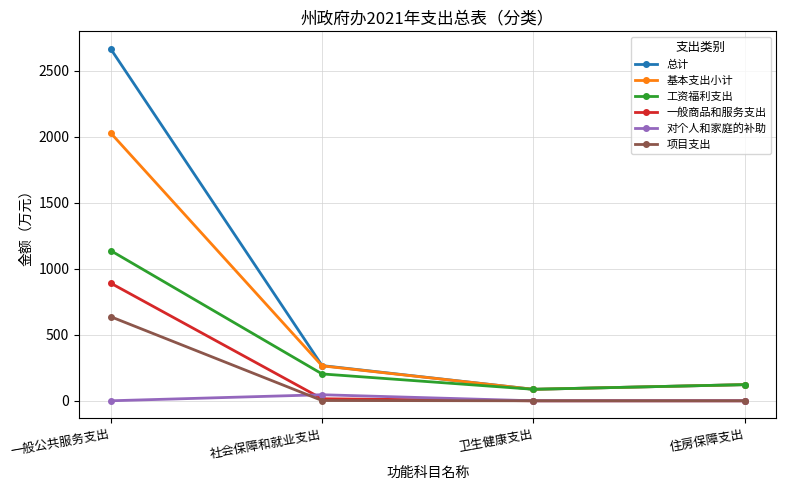

Is it true that 一般商品和服务支出 equals 0.0 at 卫生健康支出?

True